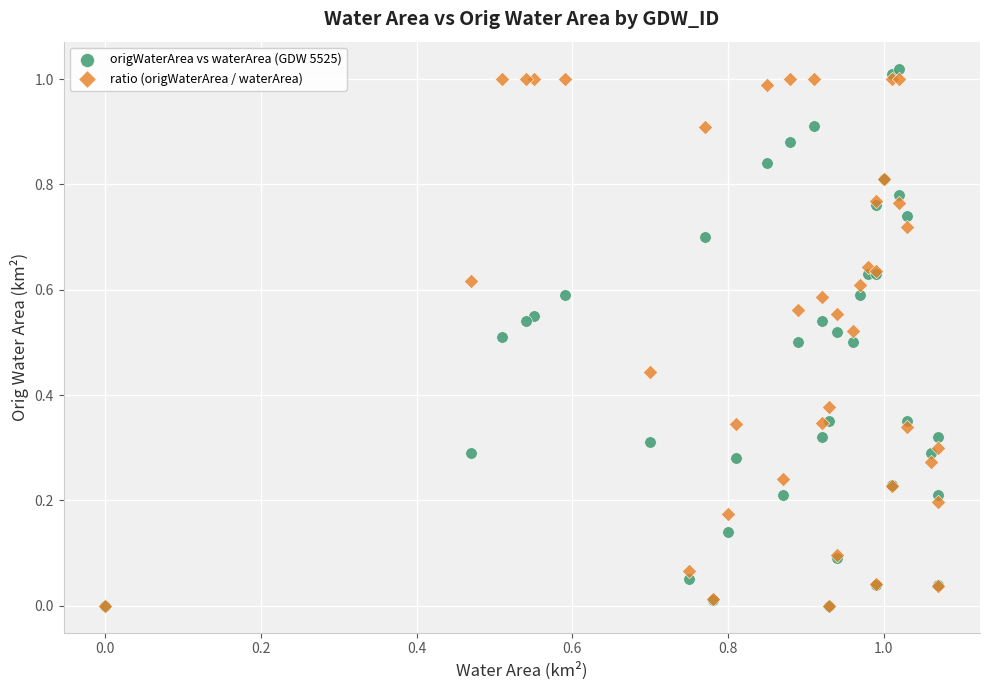

Which series reaches the maximum Y coordinate?

origWaterArea vs waterArea (GDW 5525)